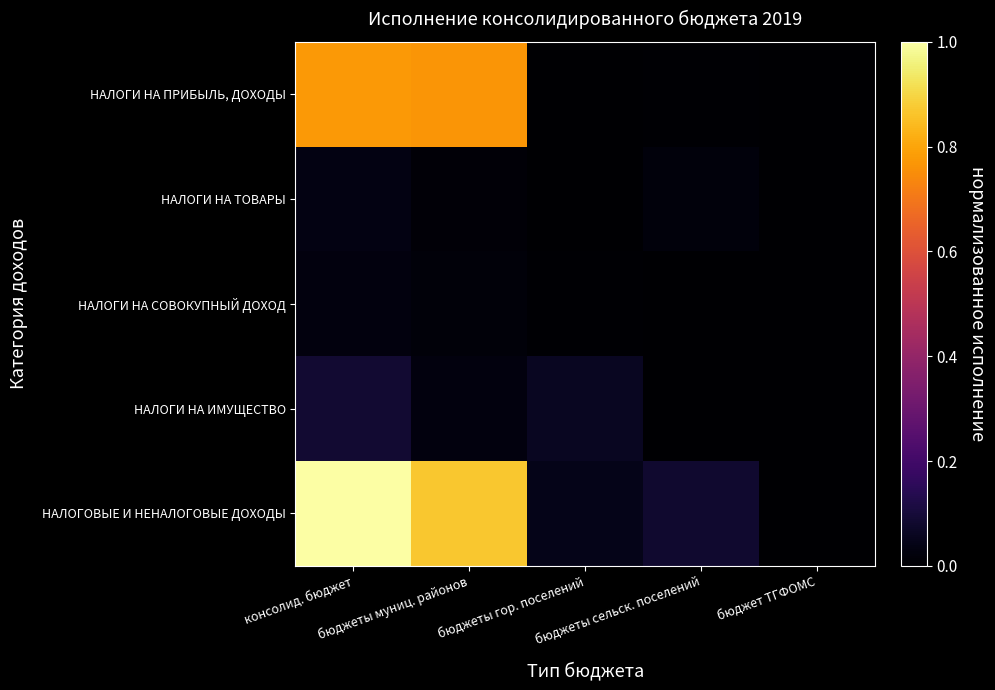

Which has a higher value, консолид. бюджет or бюджеты сельск. поселений?

консолид. бюджет